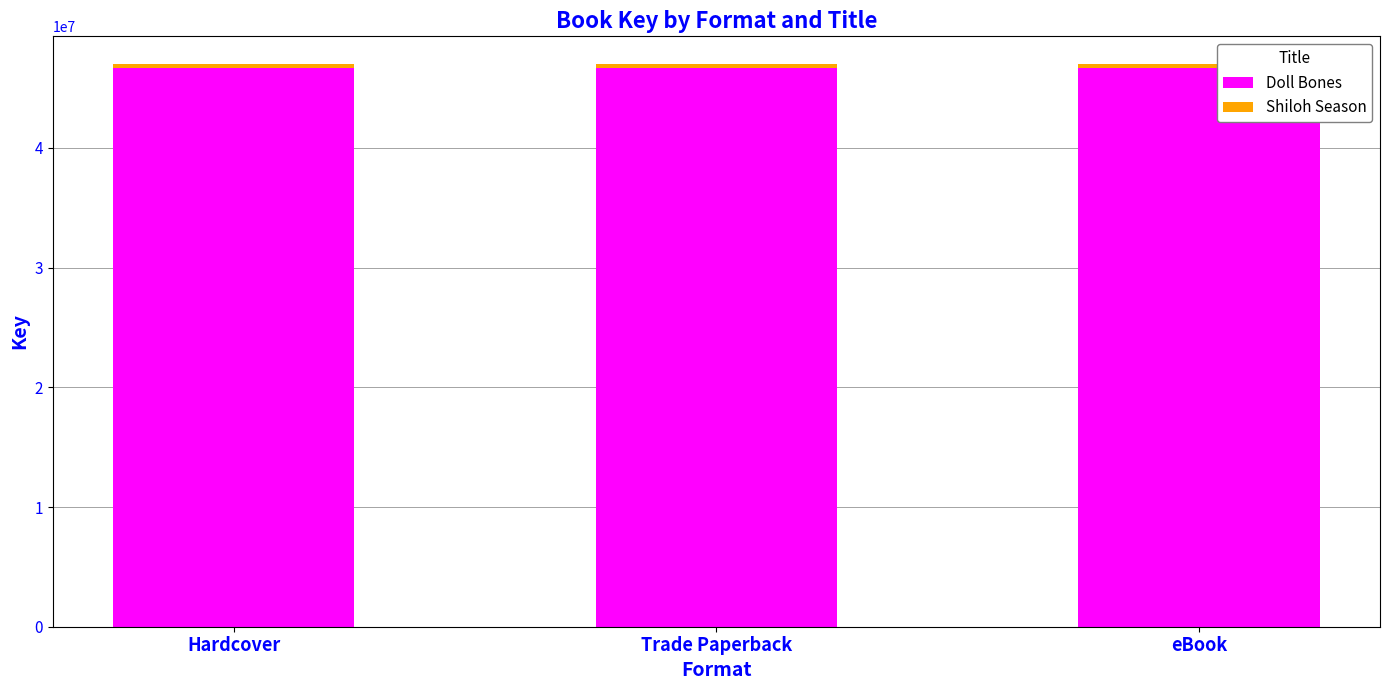

What is the maximum value for Doll Bones?

46644544